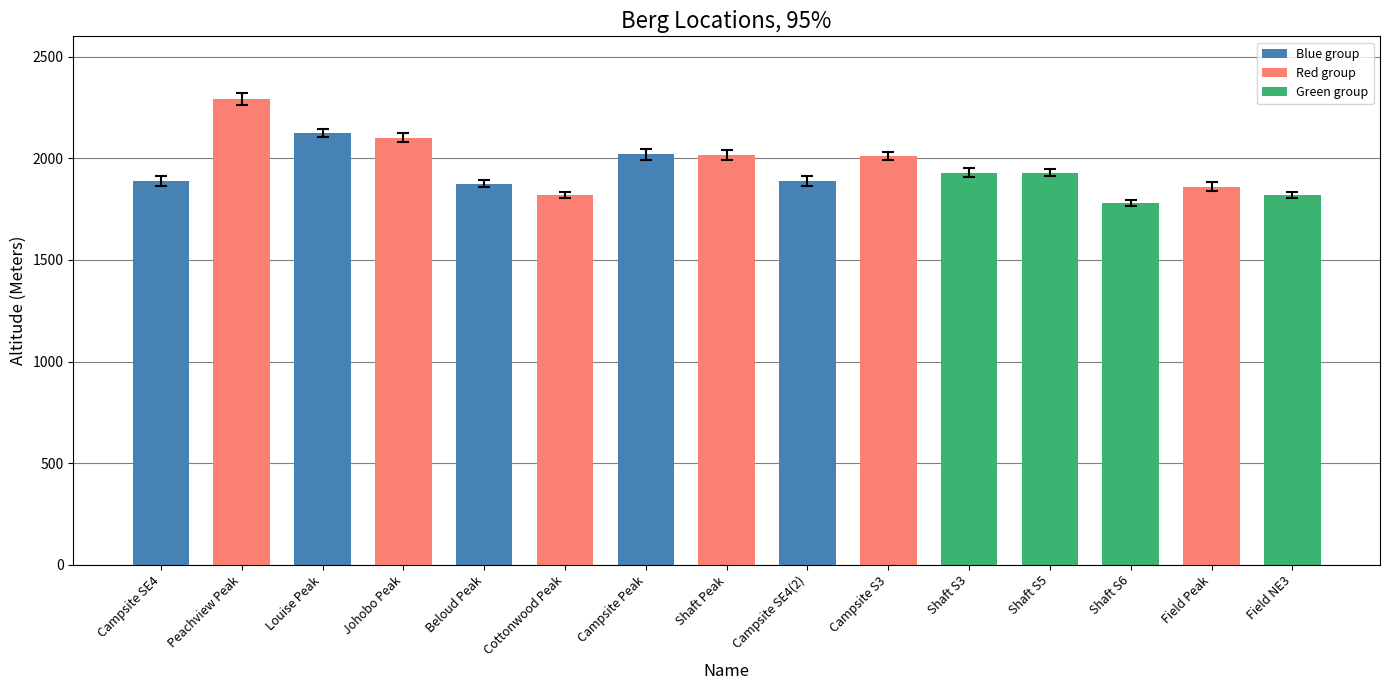

How many values are below 1930?

7